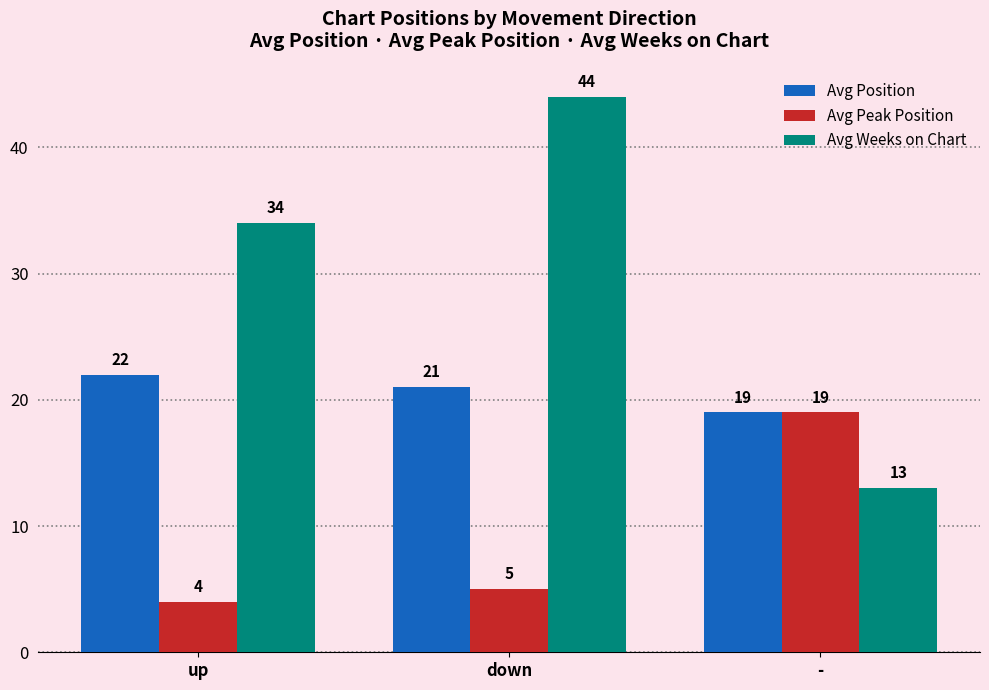

What is the minimum value for Avg Weeks on Chart?

13